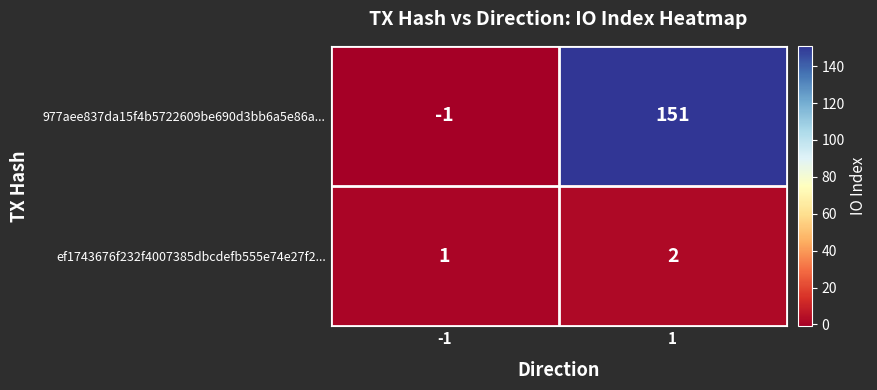

Is it true that ef1743676f232f4007385dbcdefb555e74e27f2... equals 2 at 1?

True